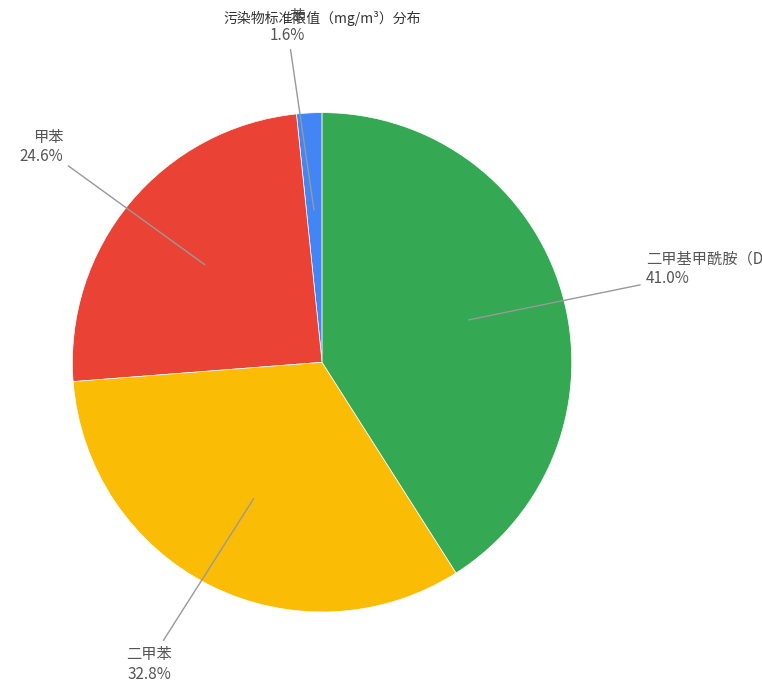

How much of the chart is everything except 二甲基甲酰胺（DMF）?

59.0%